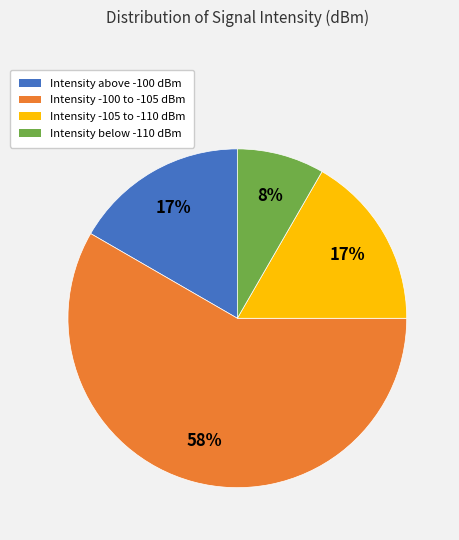

What is the smallest slice in the pie chart?

Intensity below -110 dBm